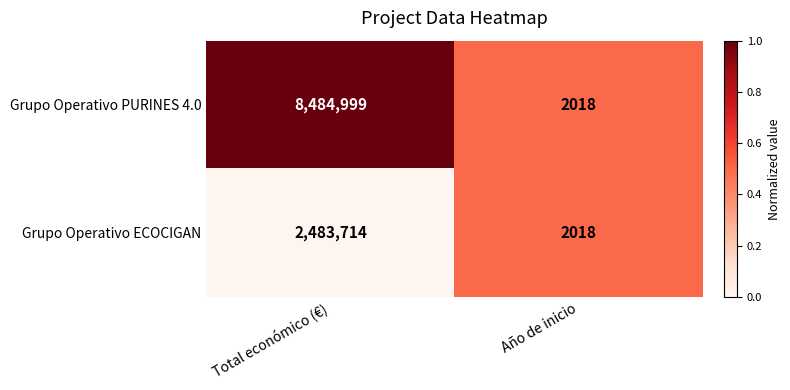

Is the value of Grupo Operativo ECOCIGAN at Total económico (€) greater than the value of Grupo Operativo PURINES 4.0 at Total económico (€)?

No